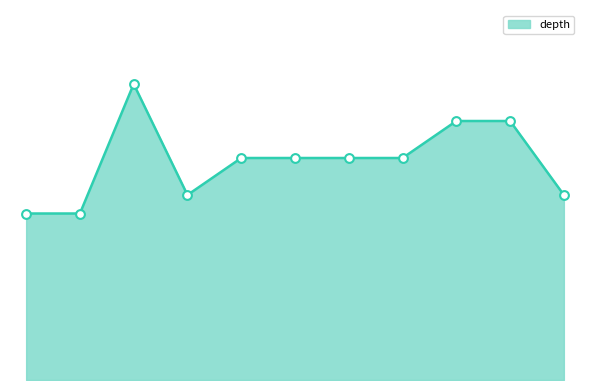

Is this an area chart (filled region under the line)?

Yes